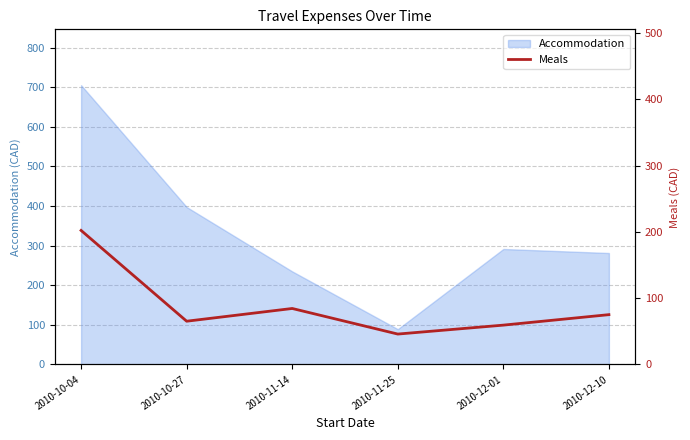

The value of Accommodation at 2010-10-04 is 482.3. True or false?

False